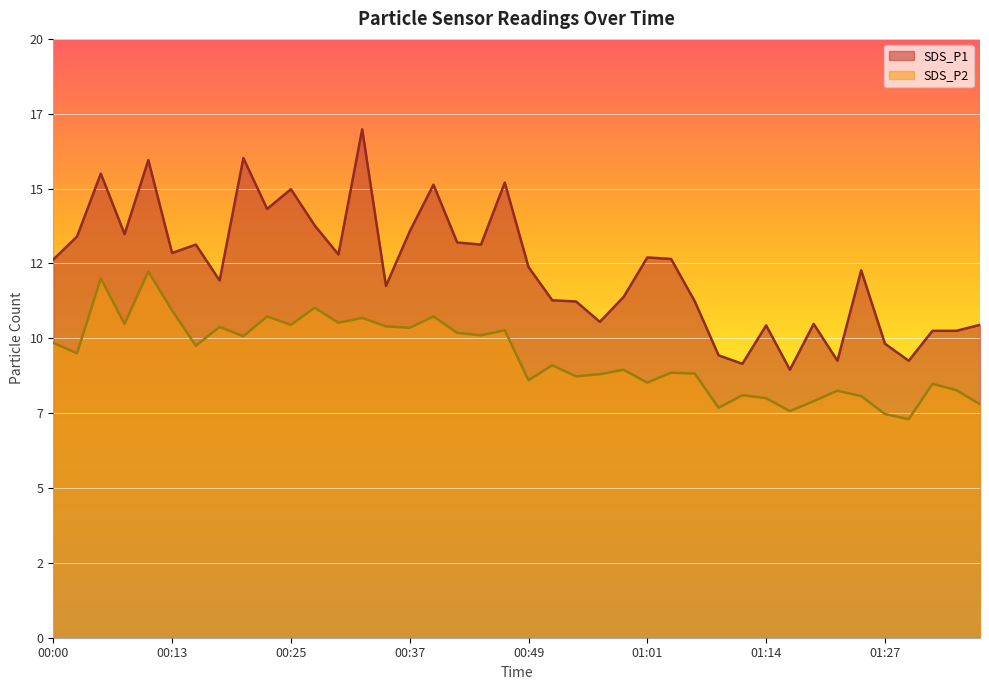

True or false: SDS_P2 and SDS_P1 intersect in this chart.

False